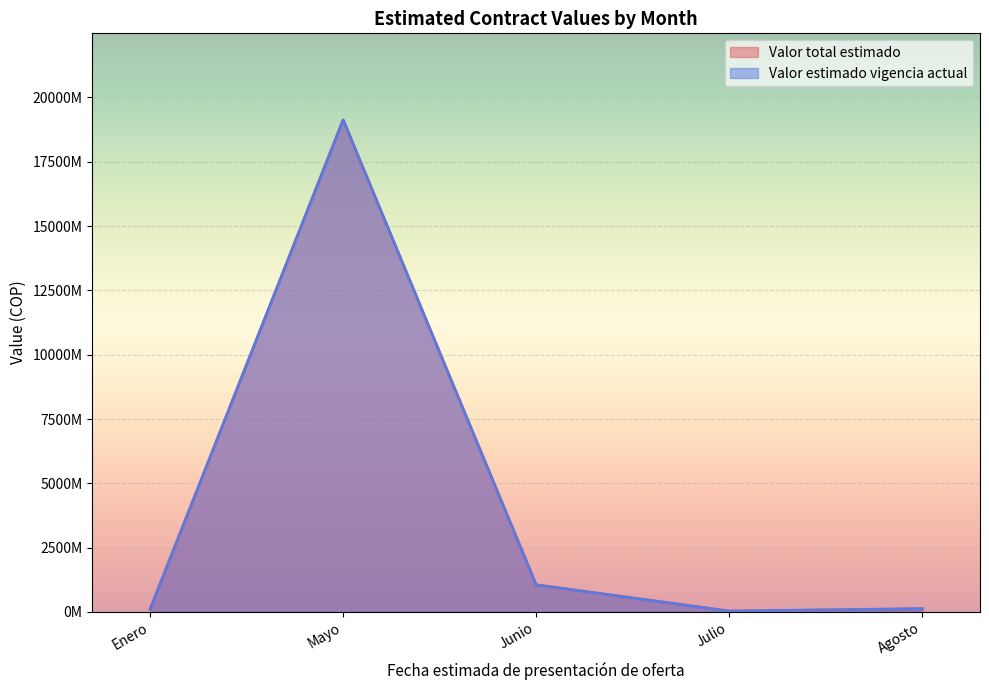

At which category does Valor estimado vigencia actual reach its first local valley?

Julio